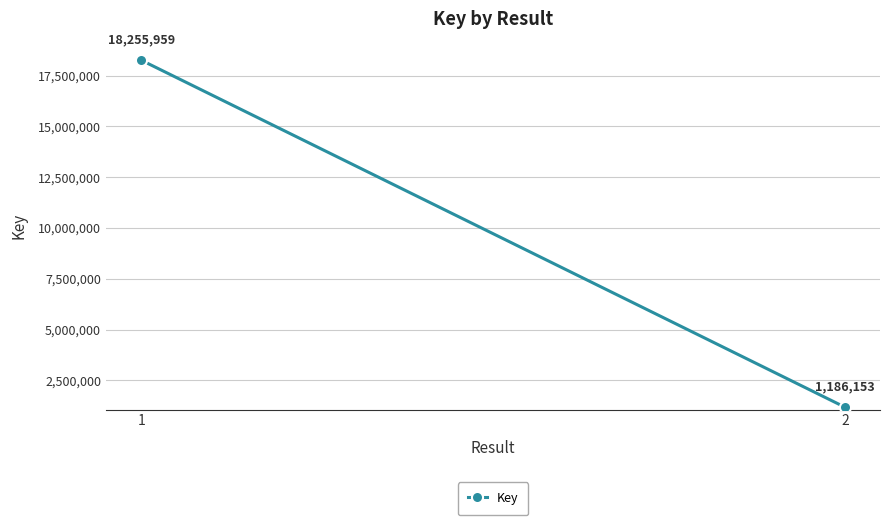

Rank the categories by value from highest to lowest.

1, 2